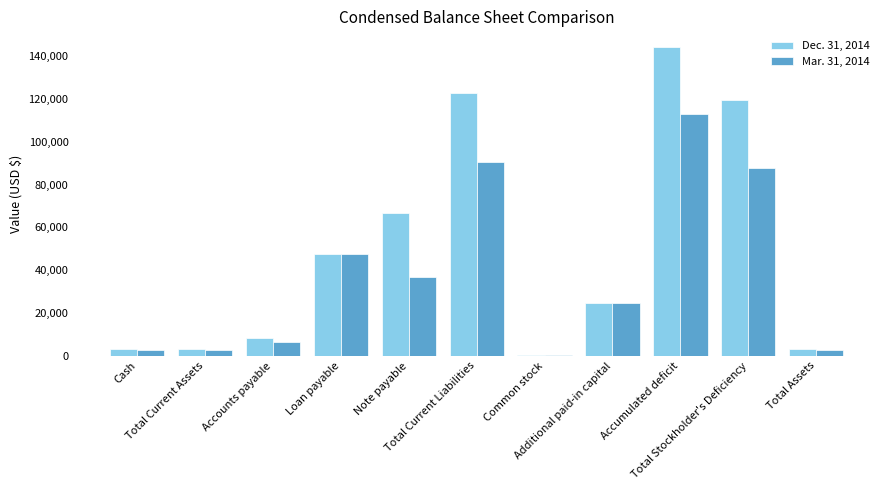

What are all the series names shown in the legend?

Dec. 31, 2014, Mar. 31, 2014